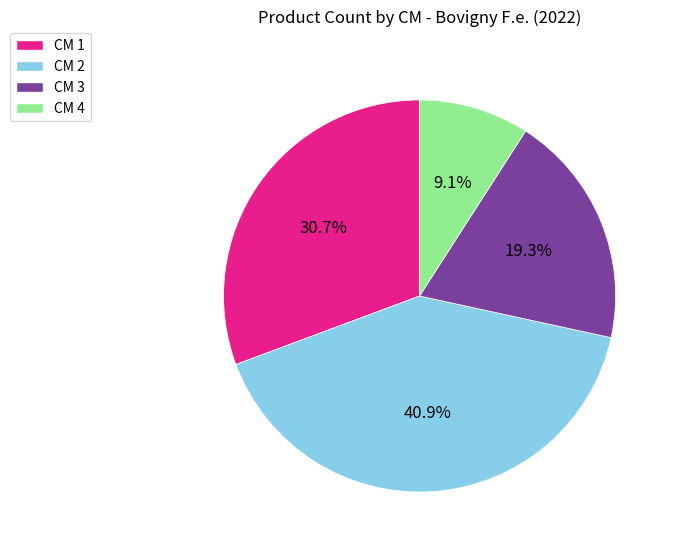

Does CM 1 account for over 50% of the chart?

No